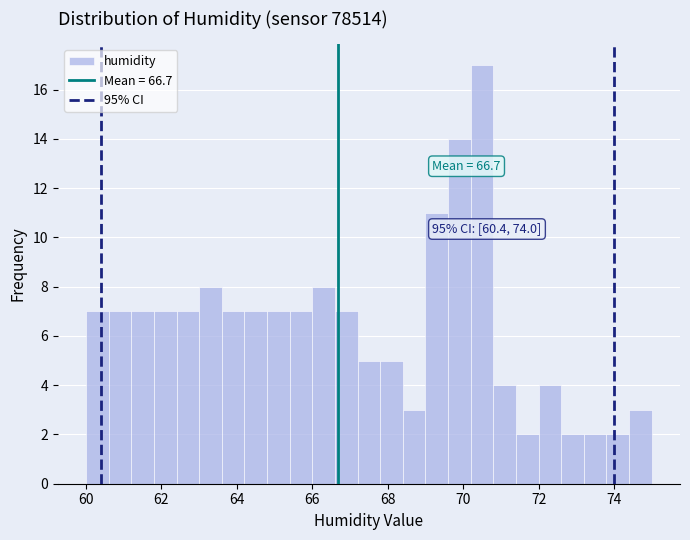

Around what value on the x-axis is the tallest bar? Give the approximate position of its centre, as read against the axis.

70.6